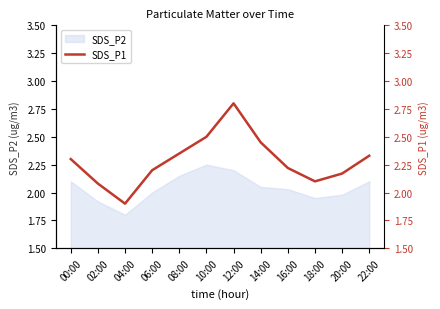

Which has a higher value, 20:00 or 04:00?

20:00